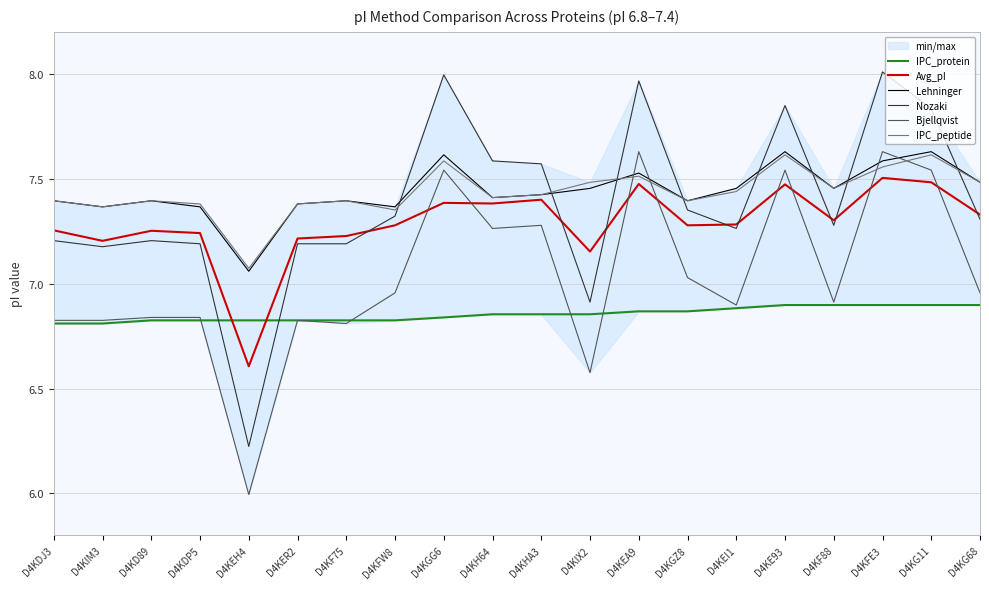

Is the value of Lehninger at D4KGG6 greater than the value of IPC_peptide at D4KFE3?

Yes